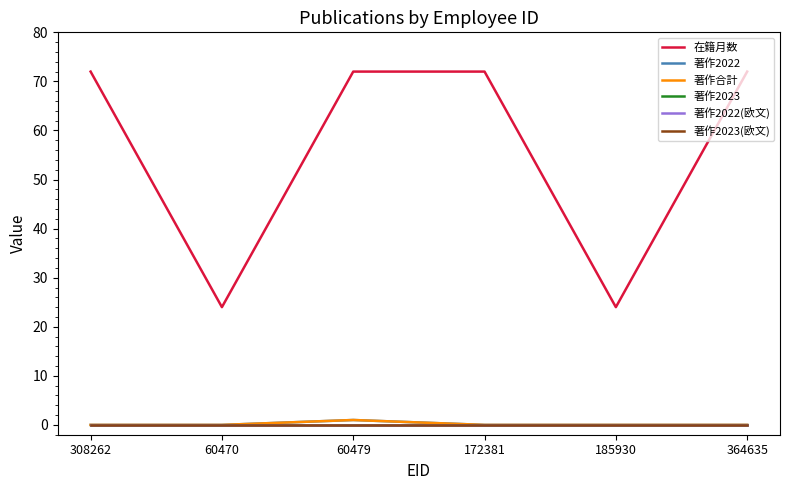

Which series has the largest total across all categories?

在籍月数